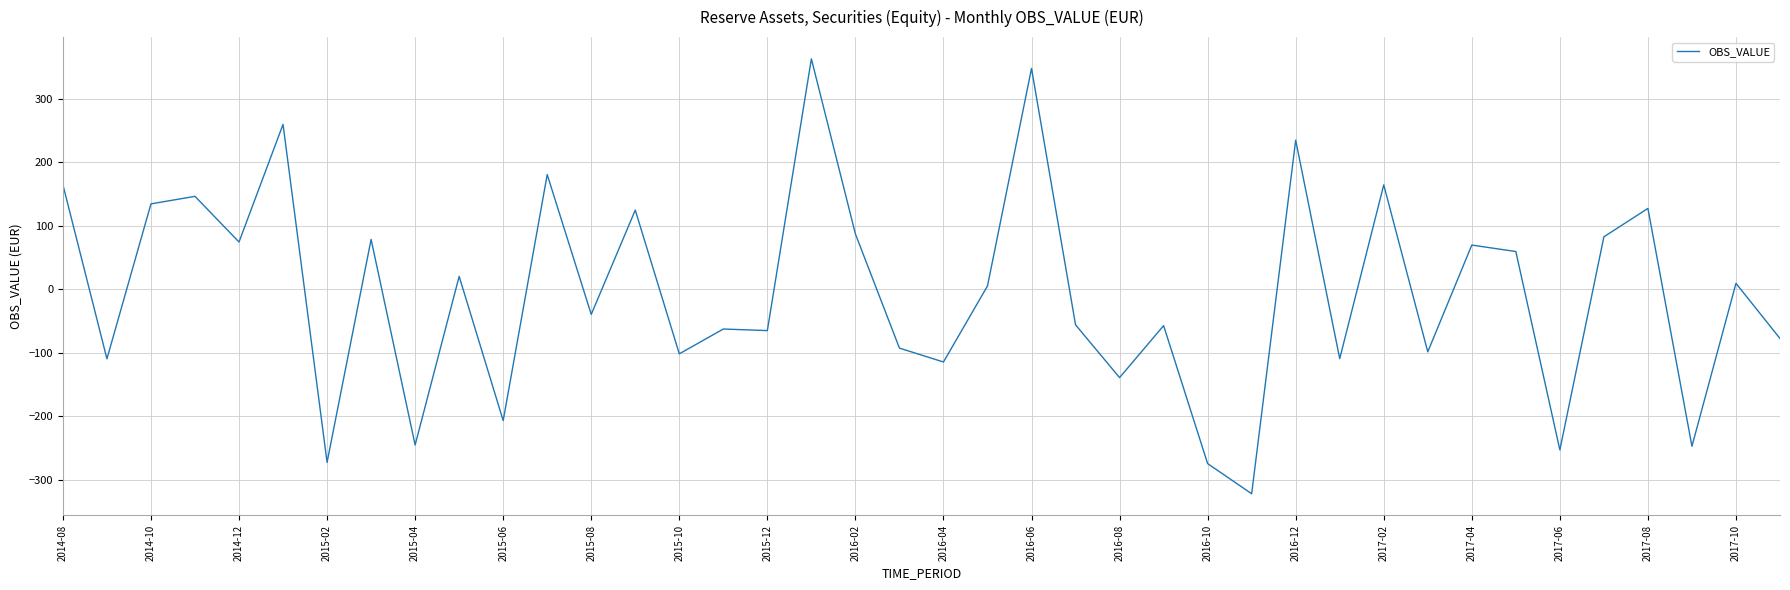

What is the sum of all values?

-217.8